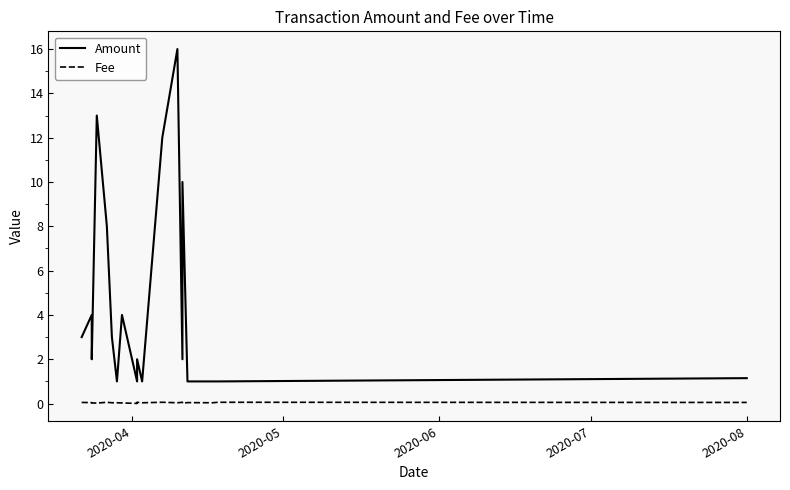

True or false: Amount and Fee cross at least once.

False